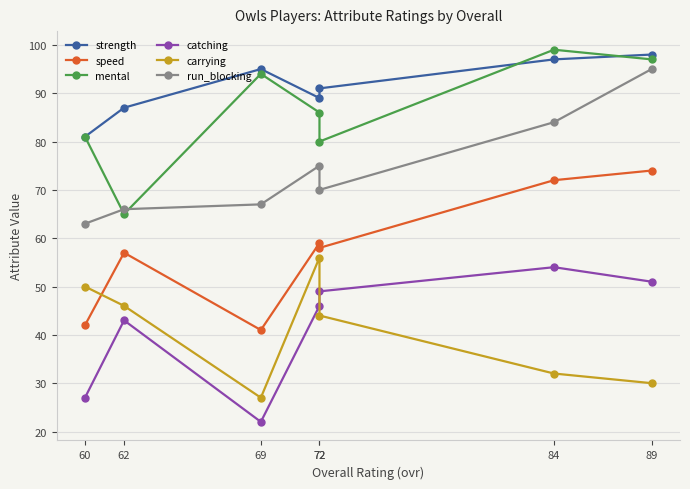

At which label does run_blocking reach its minimum?

60